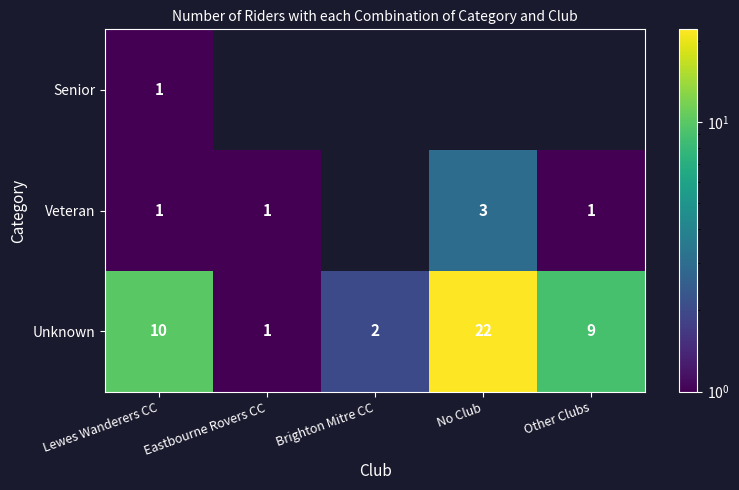

Which has a higher value, Other Clubs or Lewes Wanderers CC?

Lewes Wanderers CC